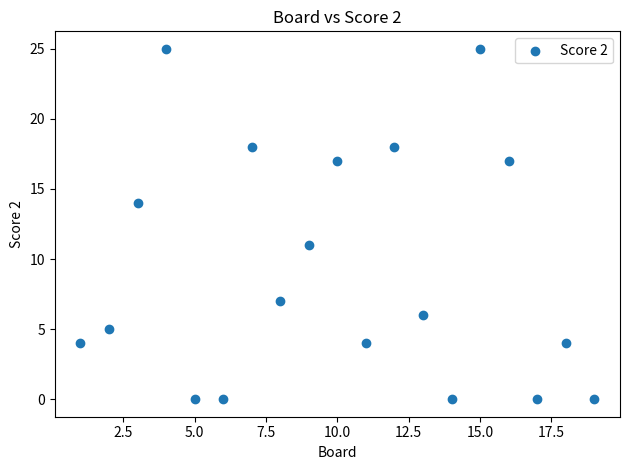

What is the range of X values (max minus min)?

18